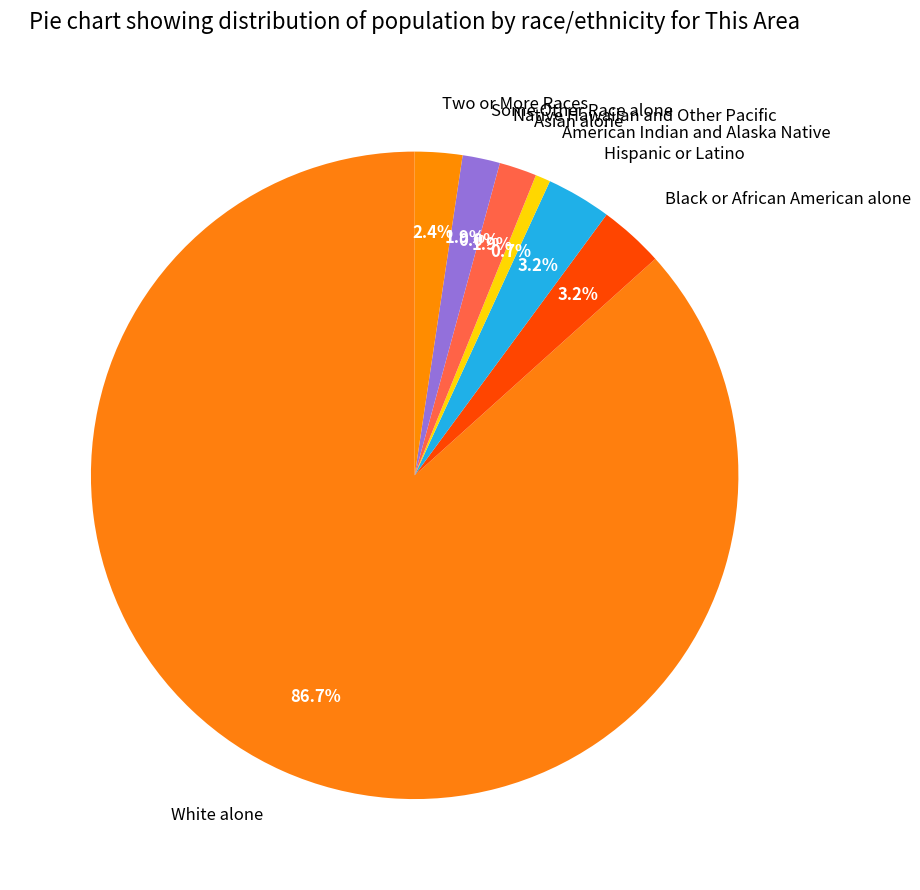

To the nearest percent, what is the difference between the largest and smallest slice percentages?

87%